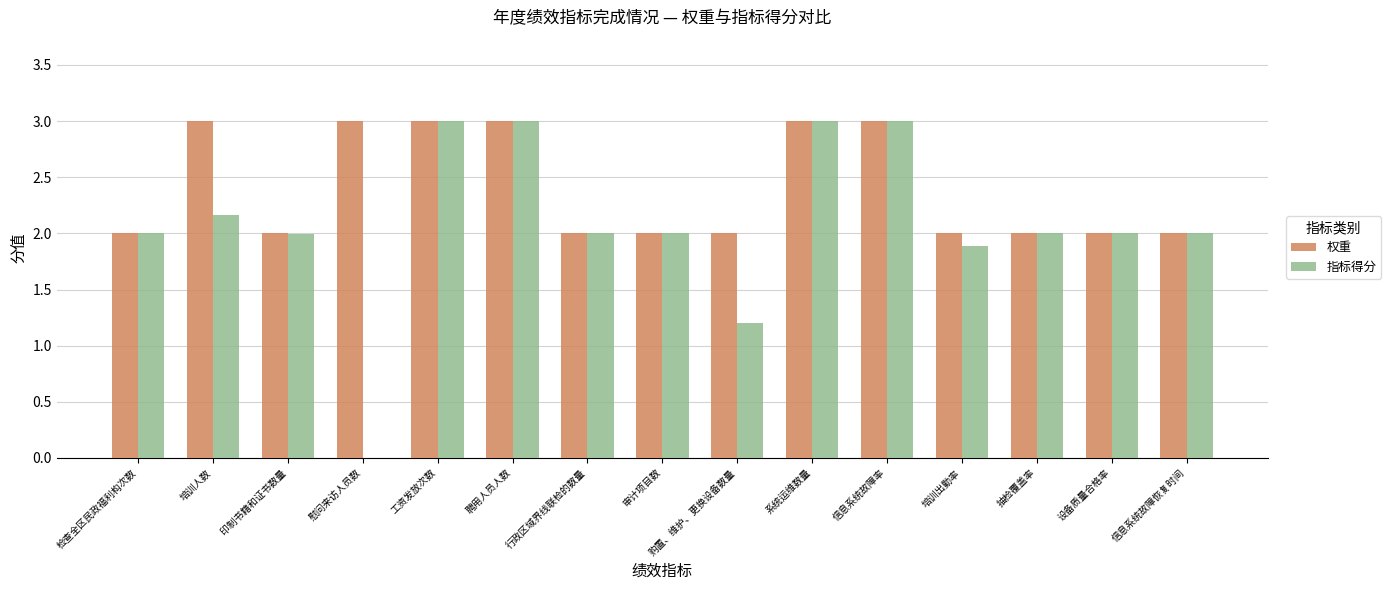

What is the maximum value for 指标得分?

3.0